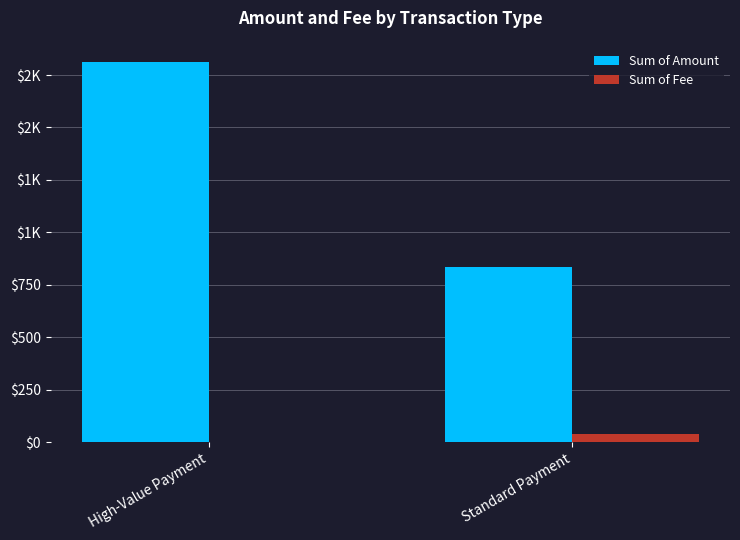

The value of Sum of Fee at High-Value Payment is 2.8. True or false?

False